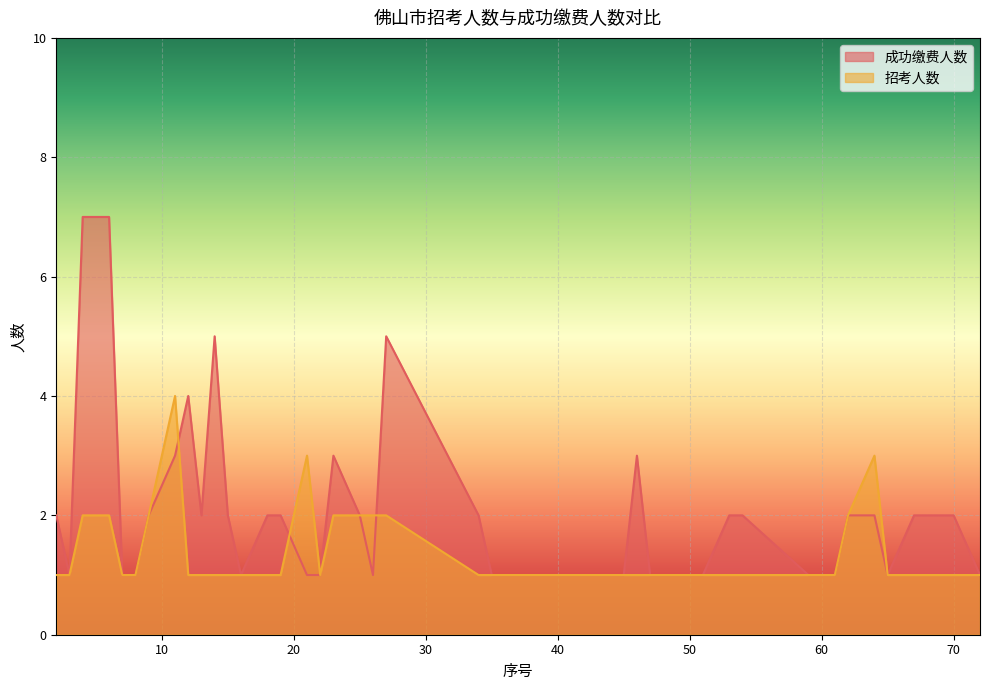

How many lines are shown in the chart?

2